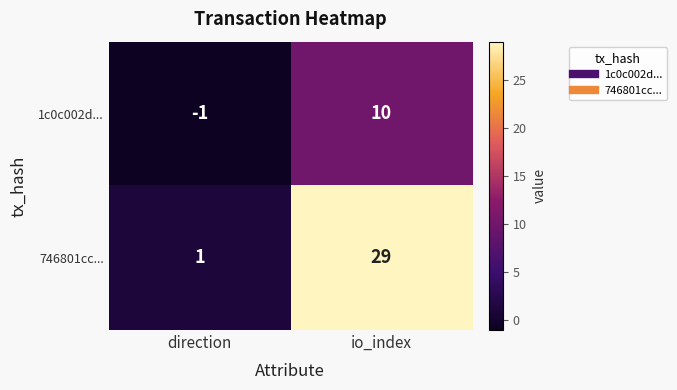

What is the difference between the 746801cc... values at direction and io_index?

28